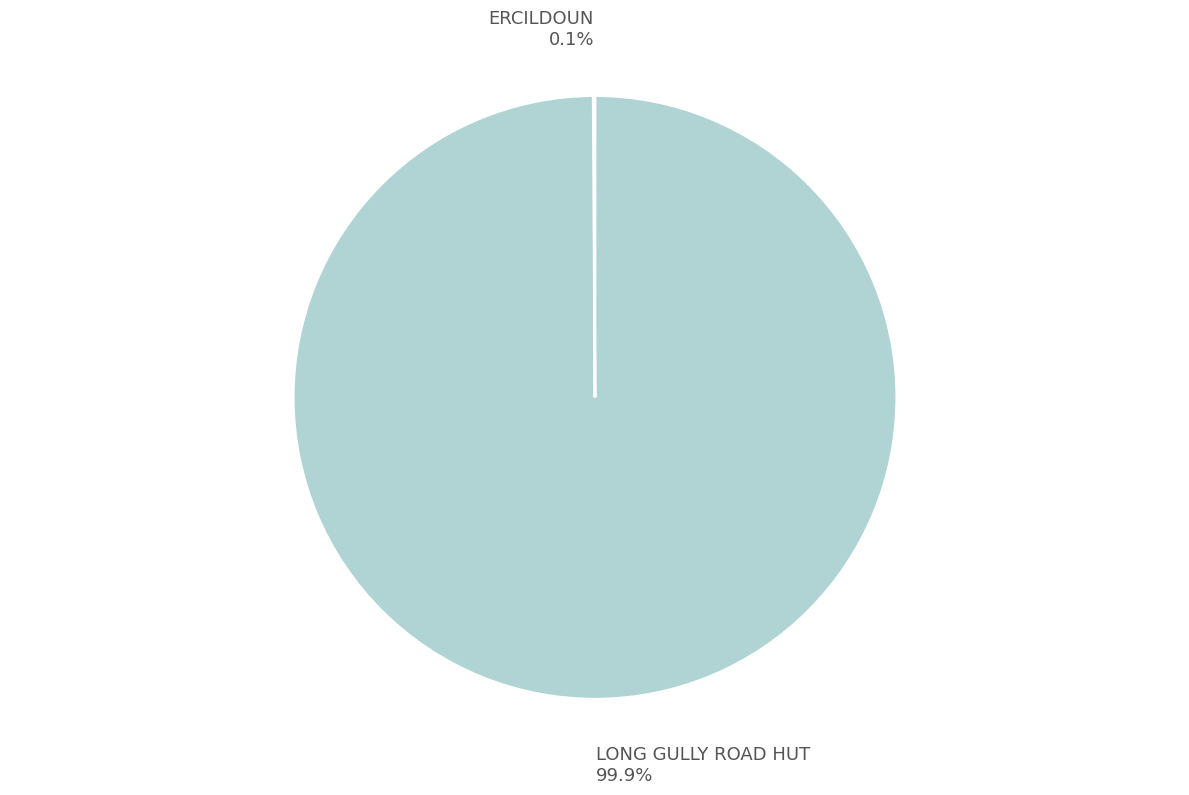

What percentage is NOT represented by LONG GULLY ROAD HUT 99.9%?

0.1%